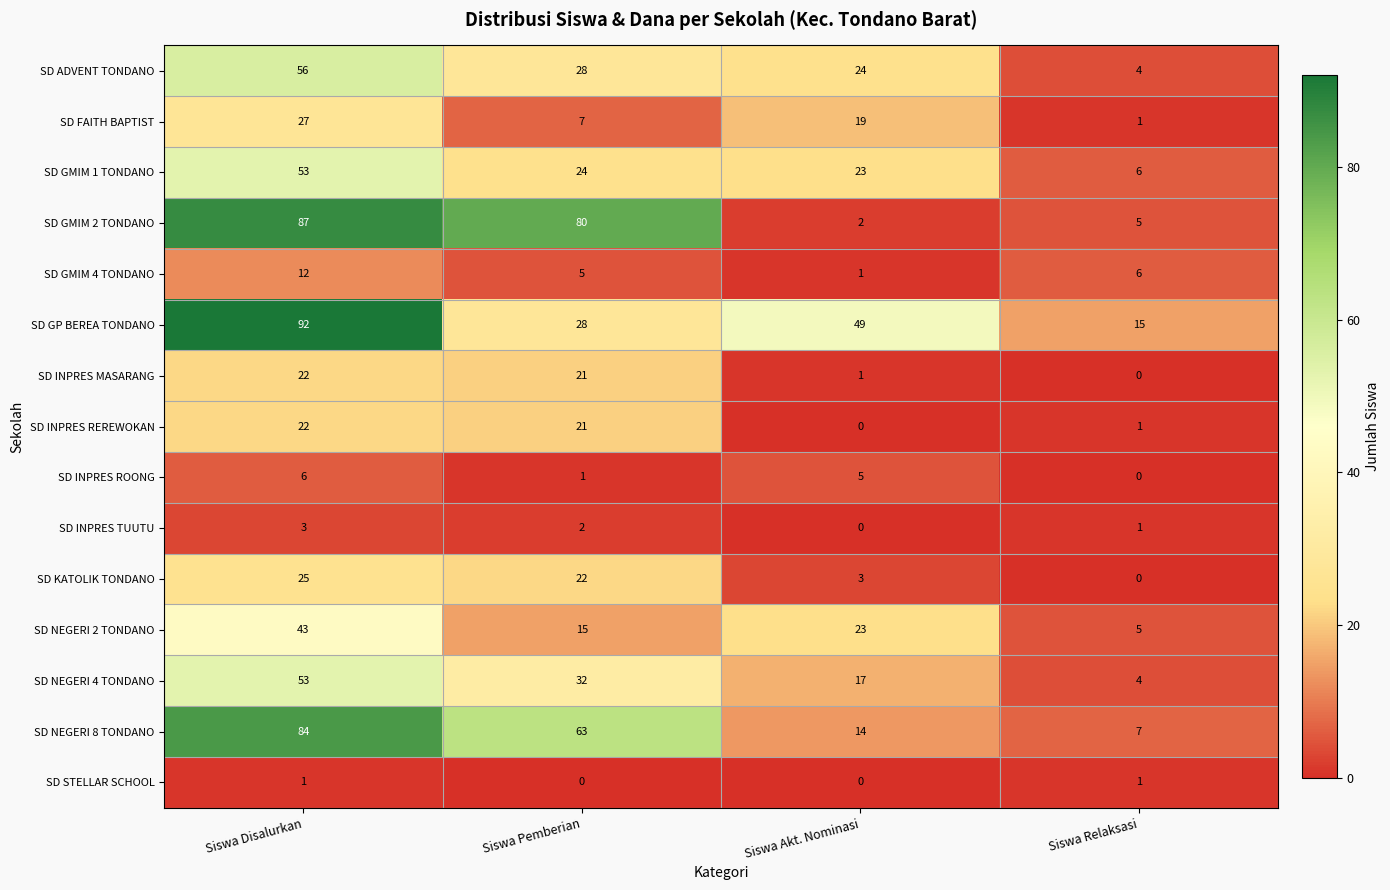

How many categories are shown in the chart?

4